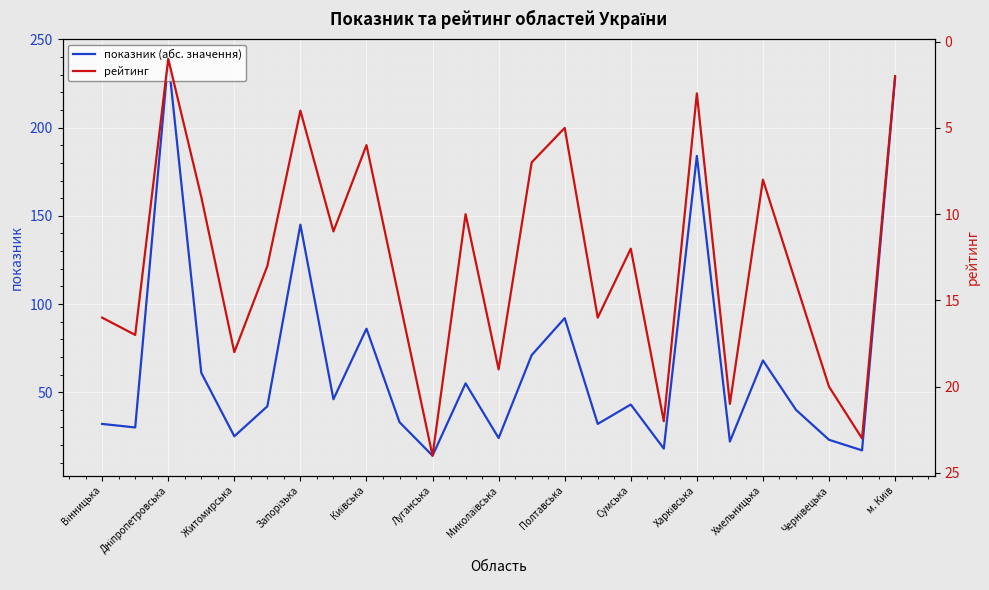

What is the difference between the maximum and minimum values in the рейтинг series?

23